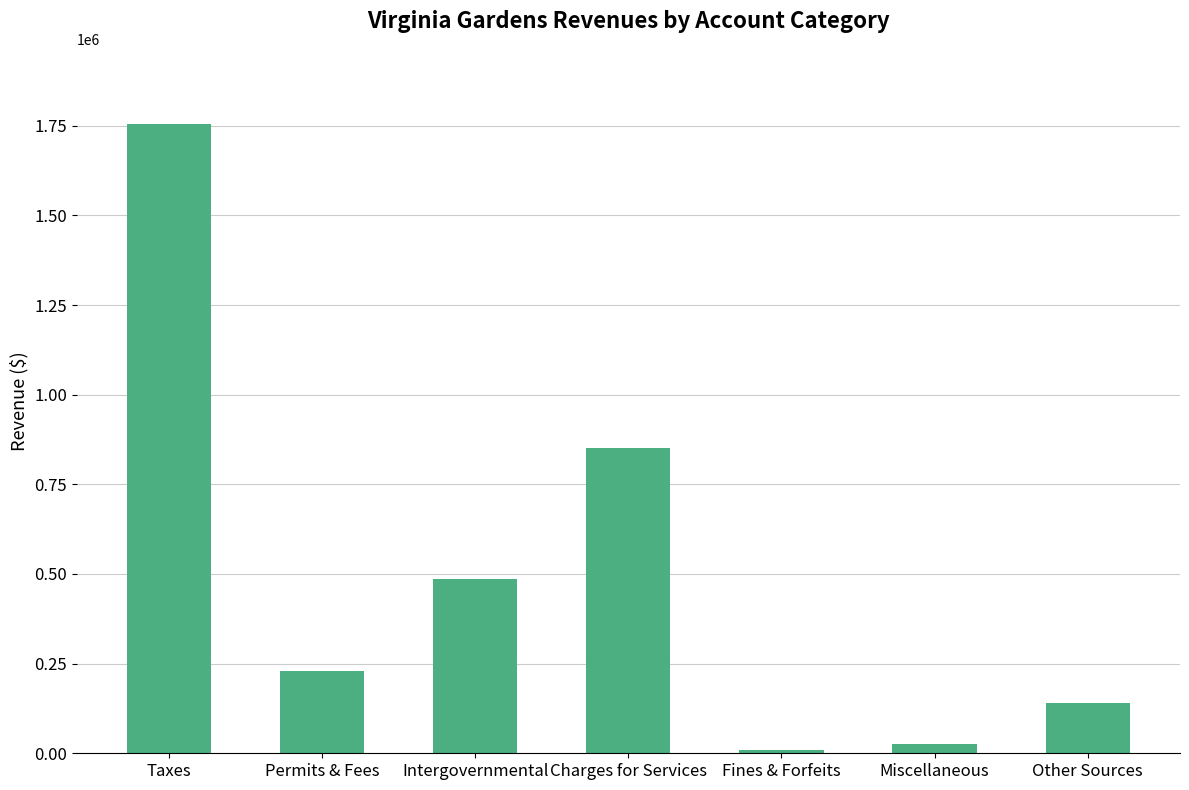

The value at Permits & Fees is 229757. True or false?

True